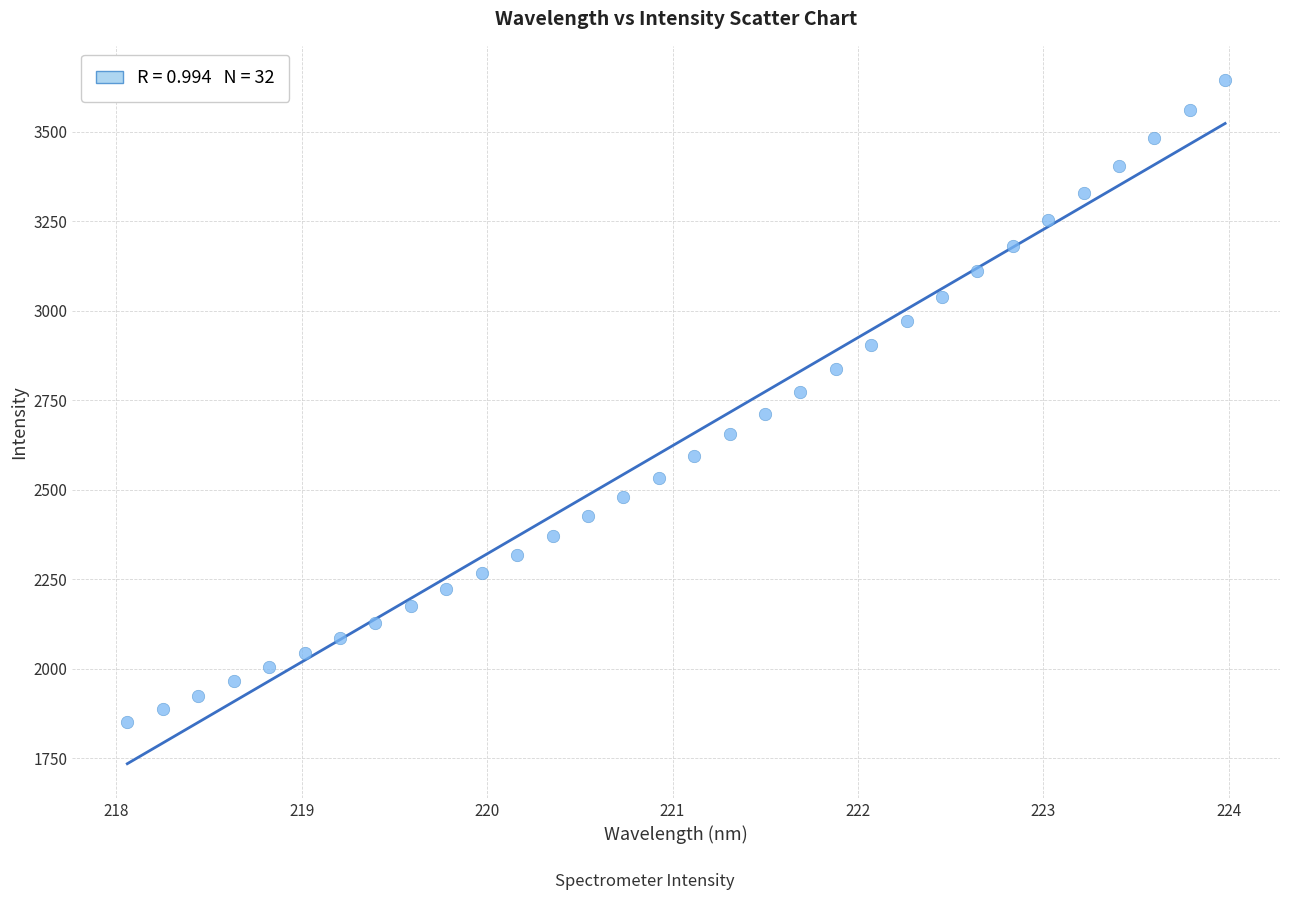

What is the range of Y values (max minus min)?

1792.6